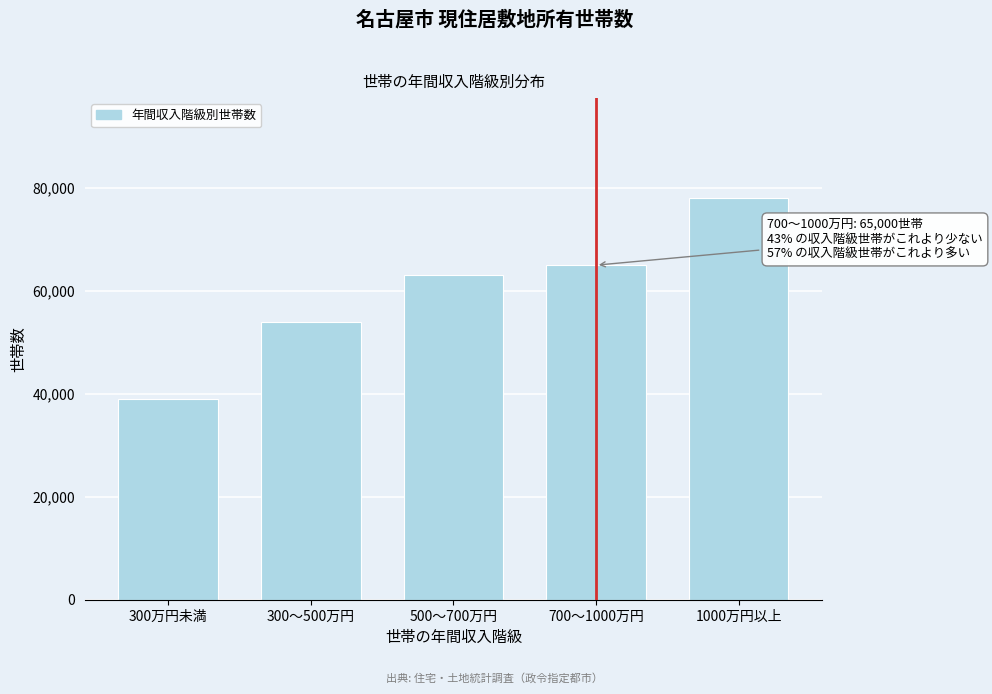

Reading left to right, list all the values displayed in this chart.

300万円未満=39000	300～500万円=54000	500～700万円=63000	700～1000万円=65000	1000万円以上=78000